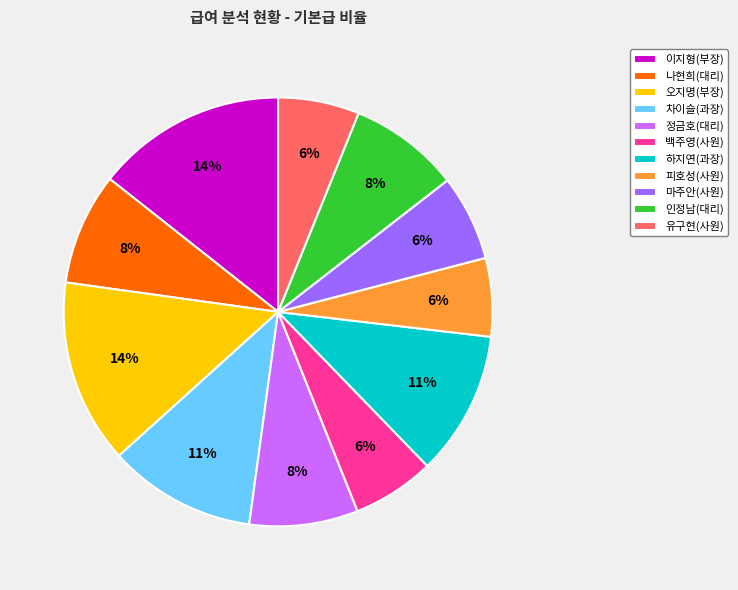

Is the sum of 피호성(사원) and 백주영(사원) greater than half?

No